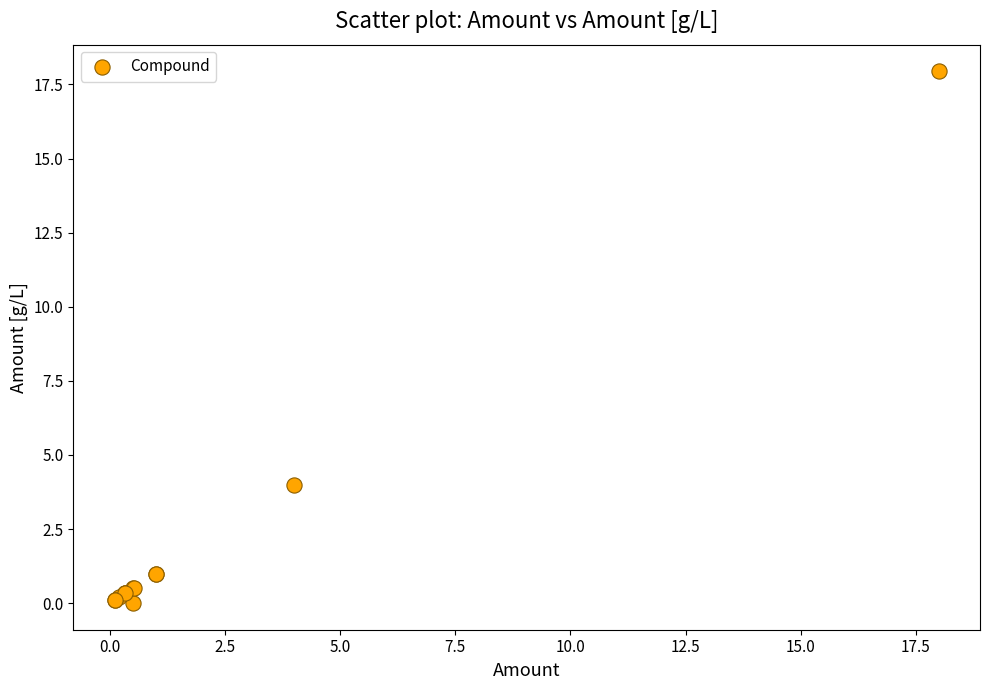

What Y value in the scatter plot is closest to 8?

4.0